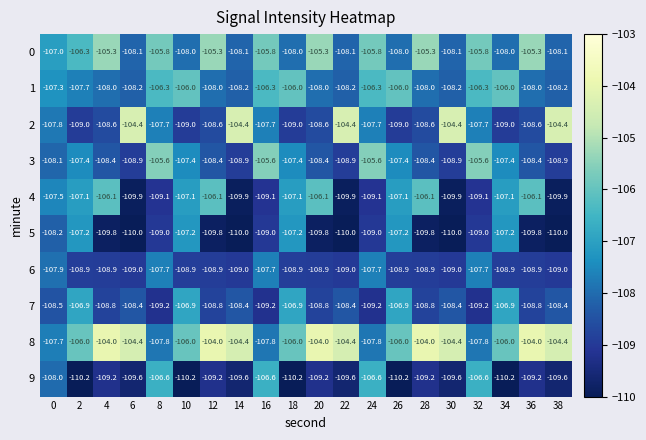

Is it true that 4 equals -69.3 at 30?

False